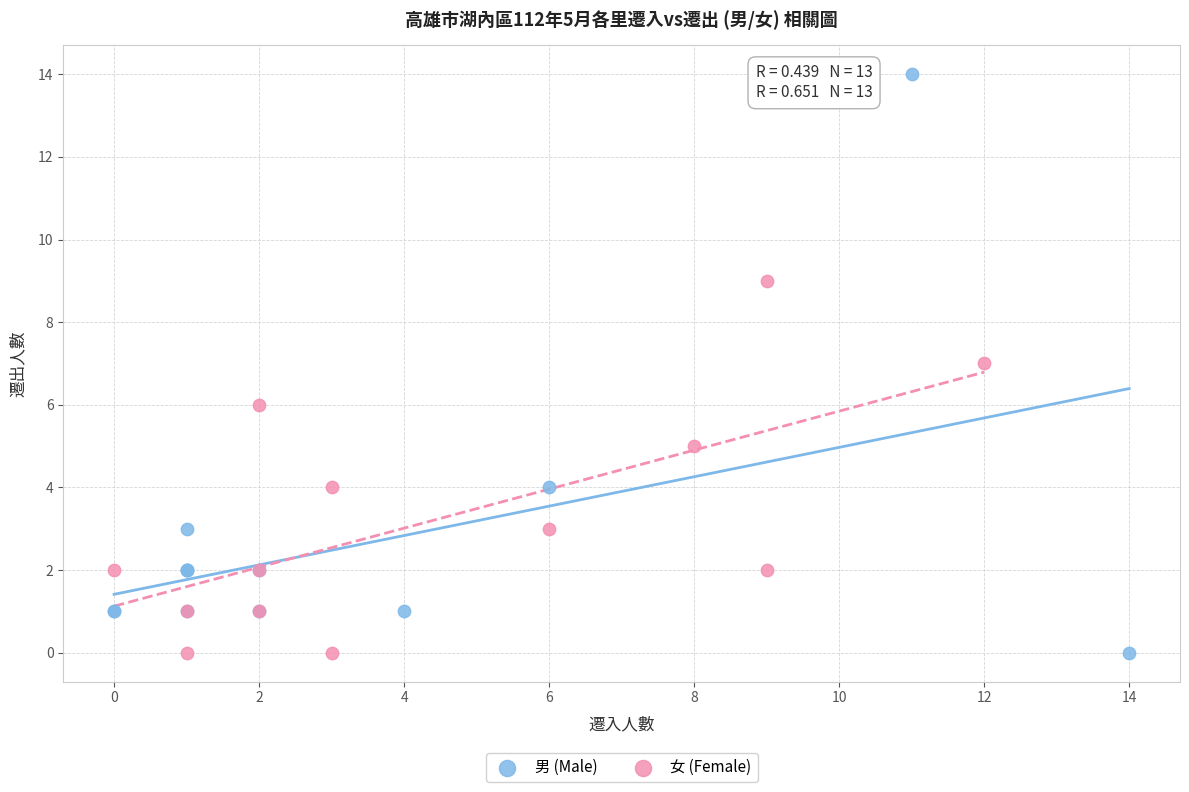

Which series reaches the maximum Y coordinate?

男 (Male)